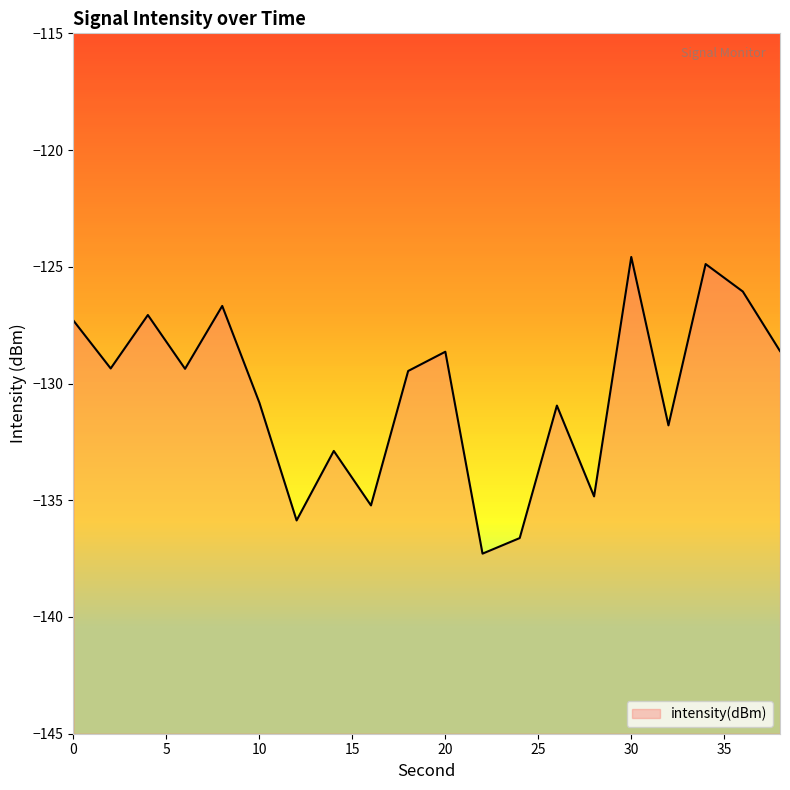

The value at 0 is -127.3. True or false?

True